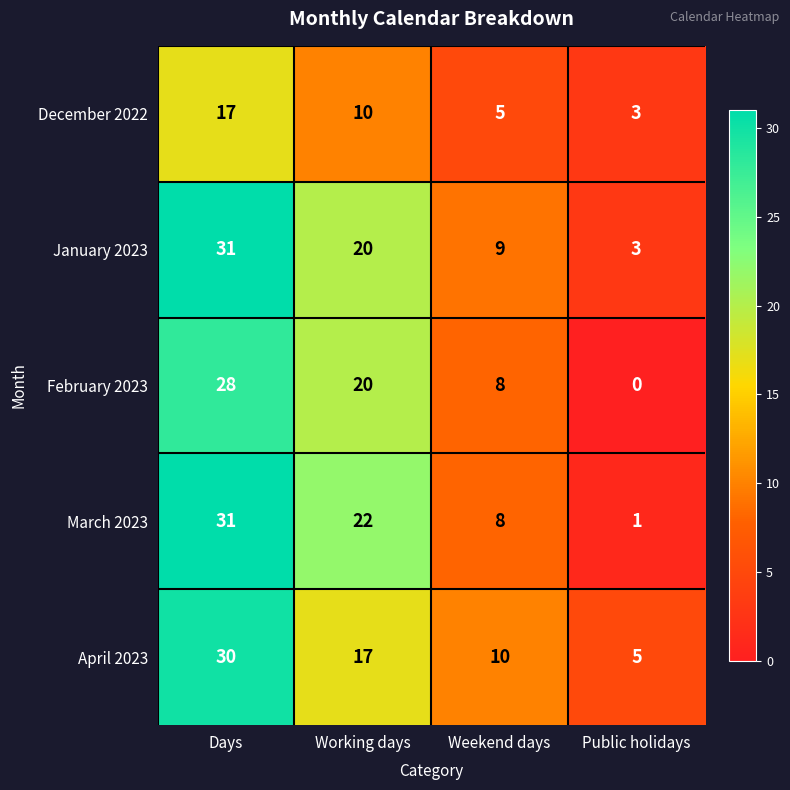

What is the total value across all series at Weekend days?

40